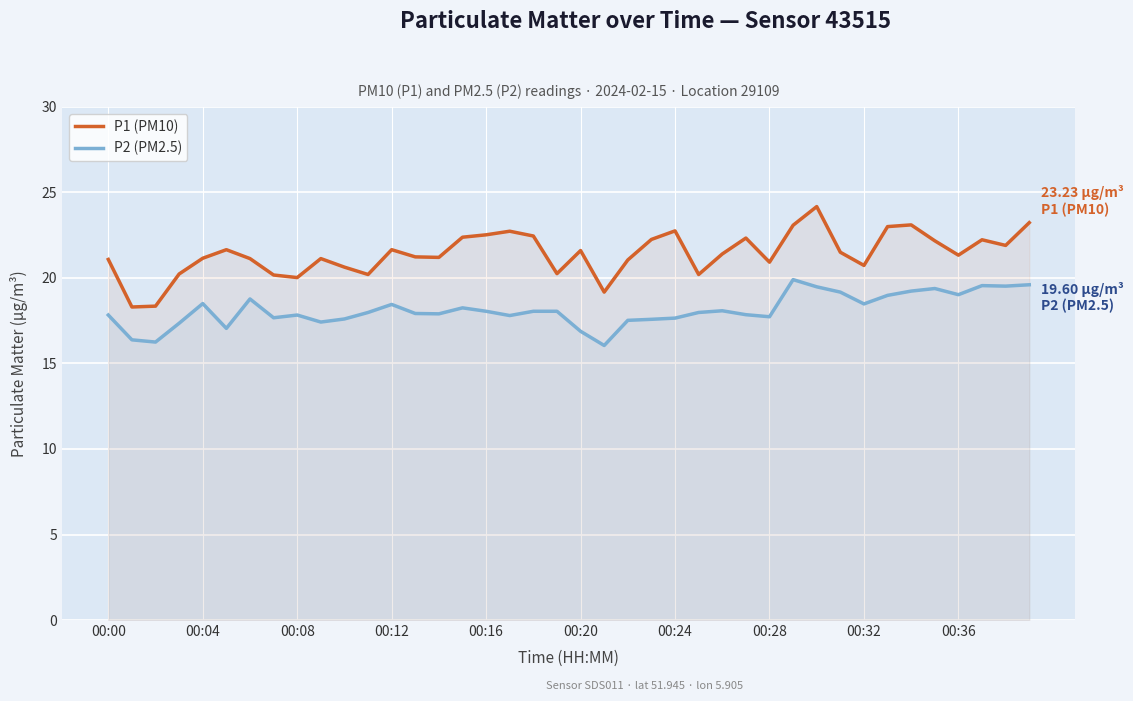

Where is P1 (PM10) nearest to the value 21?

22